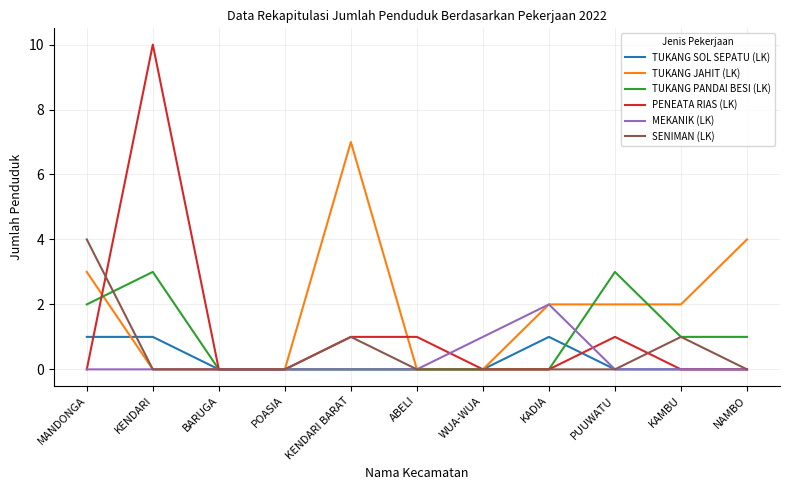

Which series ends up on top after the final intersection of TUKANG JAHIT (LK) and TUKANG PANDAI BESI (LK)?

TUKANG JAHIT (LK)